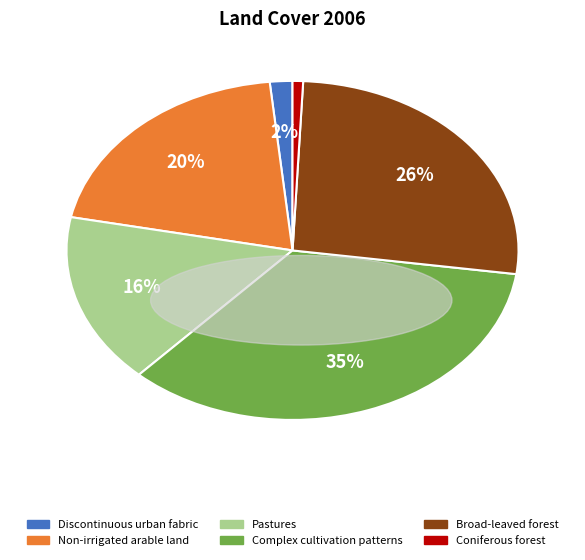

Do Non-irrigated arable land and Broad-leaved forest together represent more than half of the pie?

No